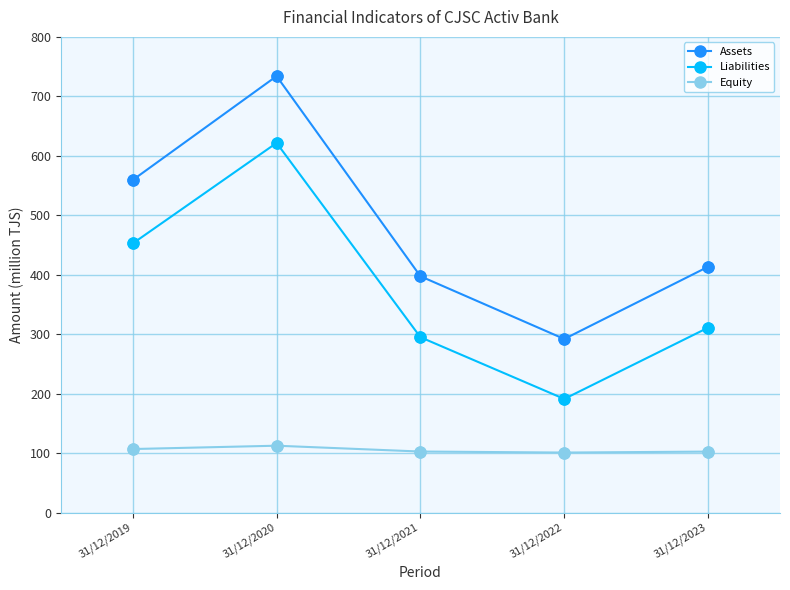

What are all the series names shown in the legend?

Assets, Liabilities, Equity